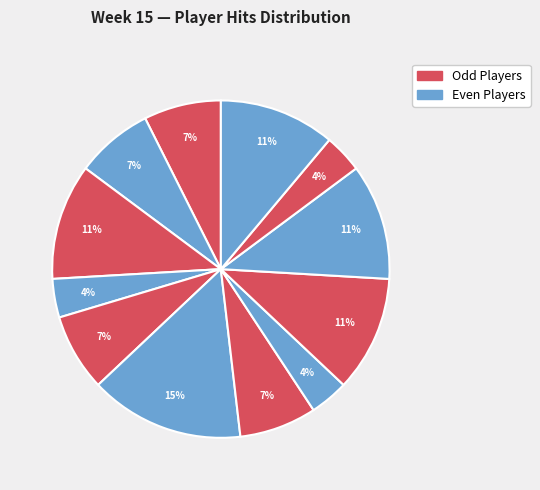

How many segments does this pie chart have?

12